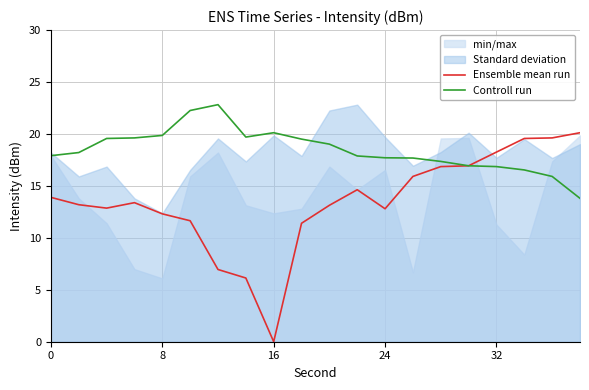

How many categories are shown in the chart?

20